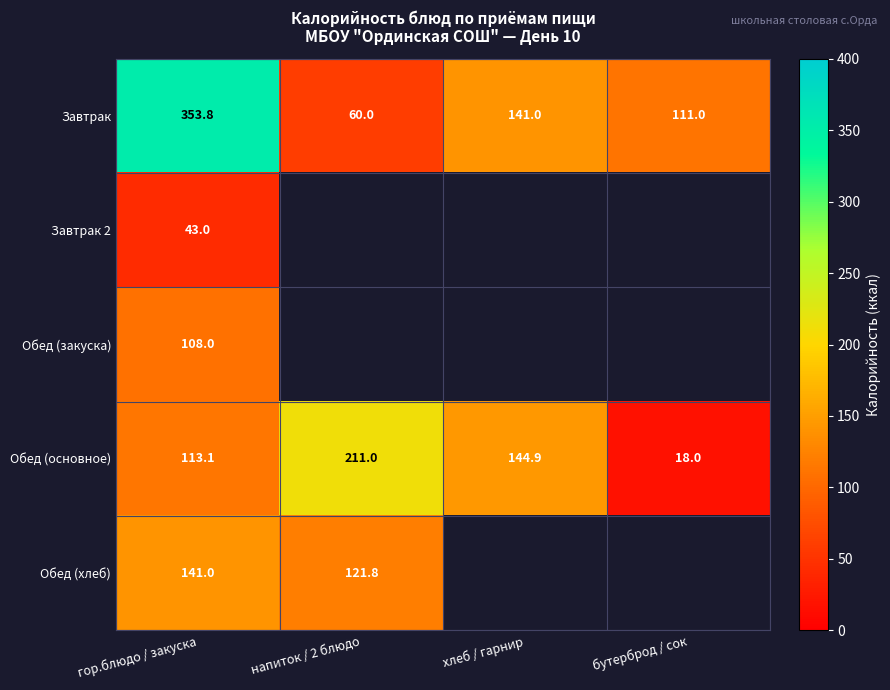

Which category has the lowest value in the Обед (основное) series?

бутерброд / сок